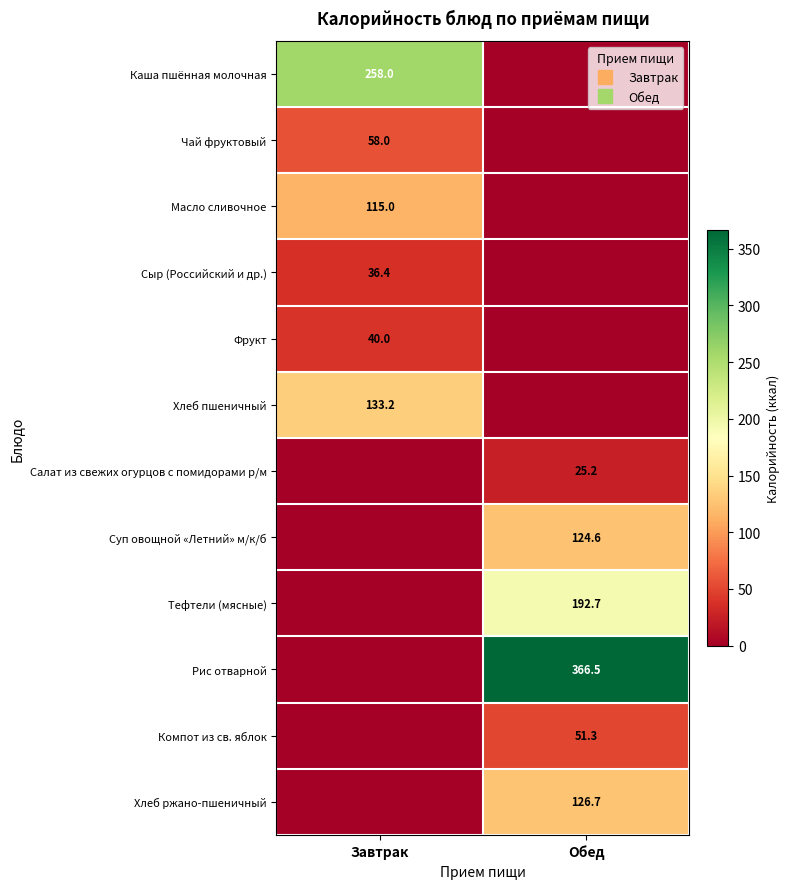

The Компот из св. яблок series shows 0.0 at Завтрак. True or false?

True